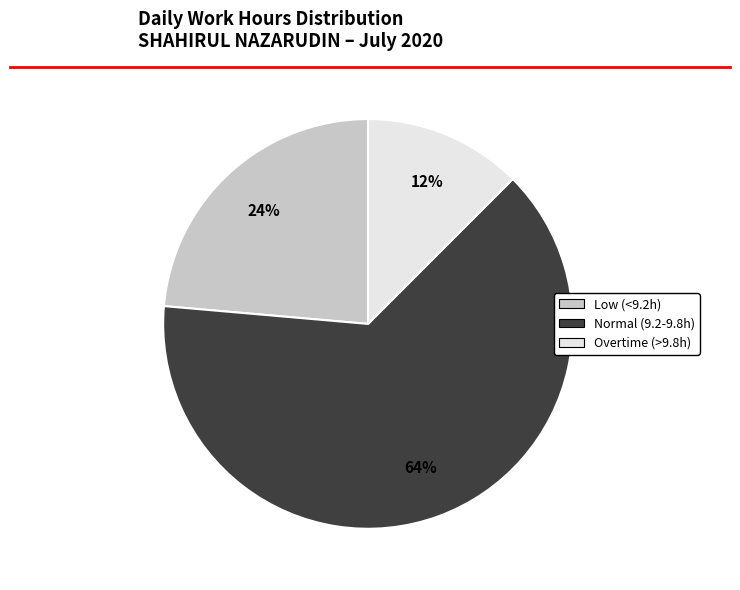

The Overtime (>9.8h) slice represents 7% of the pie. True or false?

False